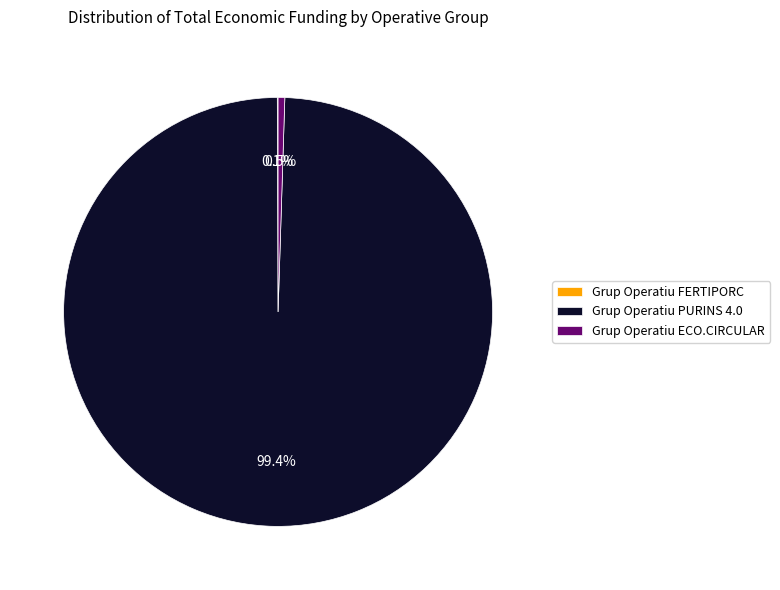

Which slice is the largest?

Grup Operatiu PURINS 4.0